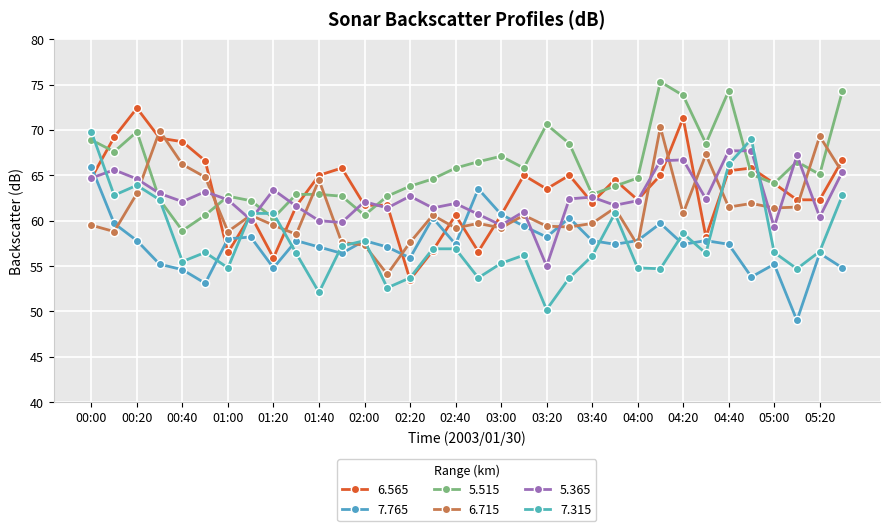

Which series ends up on top after the final intersection of 6.565 and 5.365?

6.565